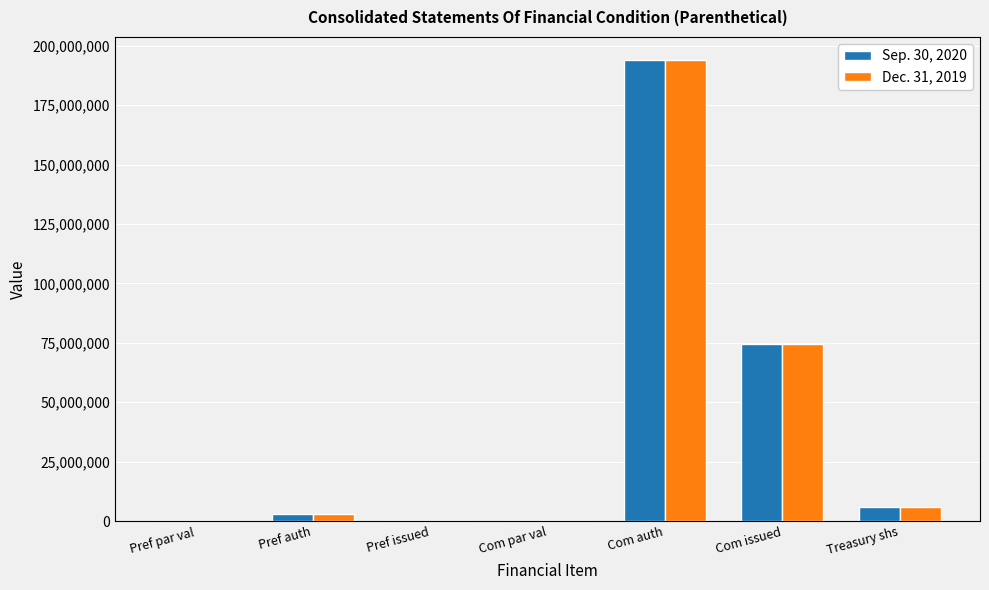

What is the highest value of the Dec. 31, 2019 series?

194000000.0